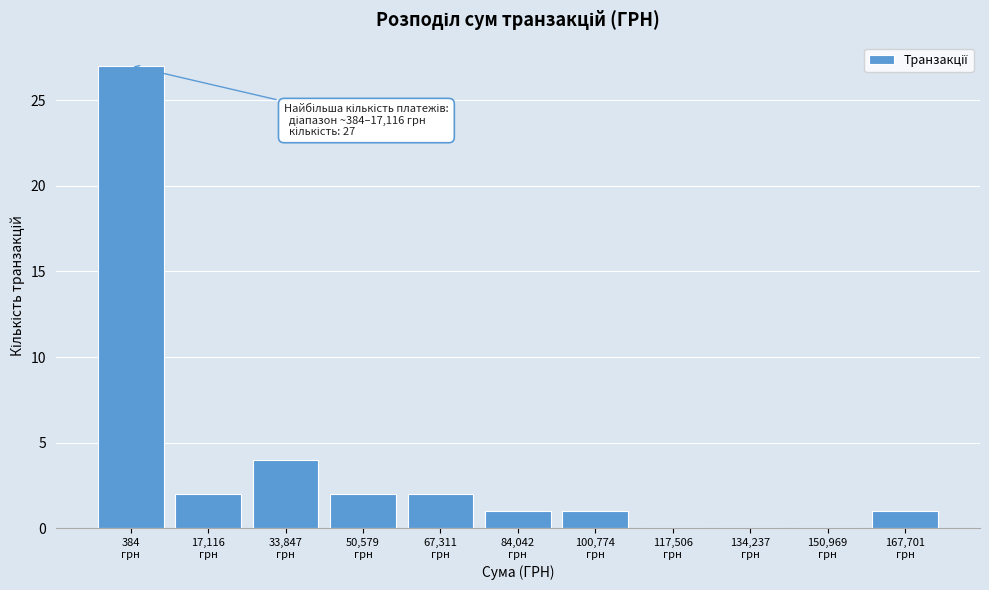

What is the greatest value displayed?

27